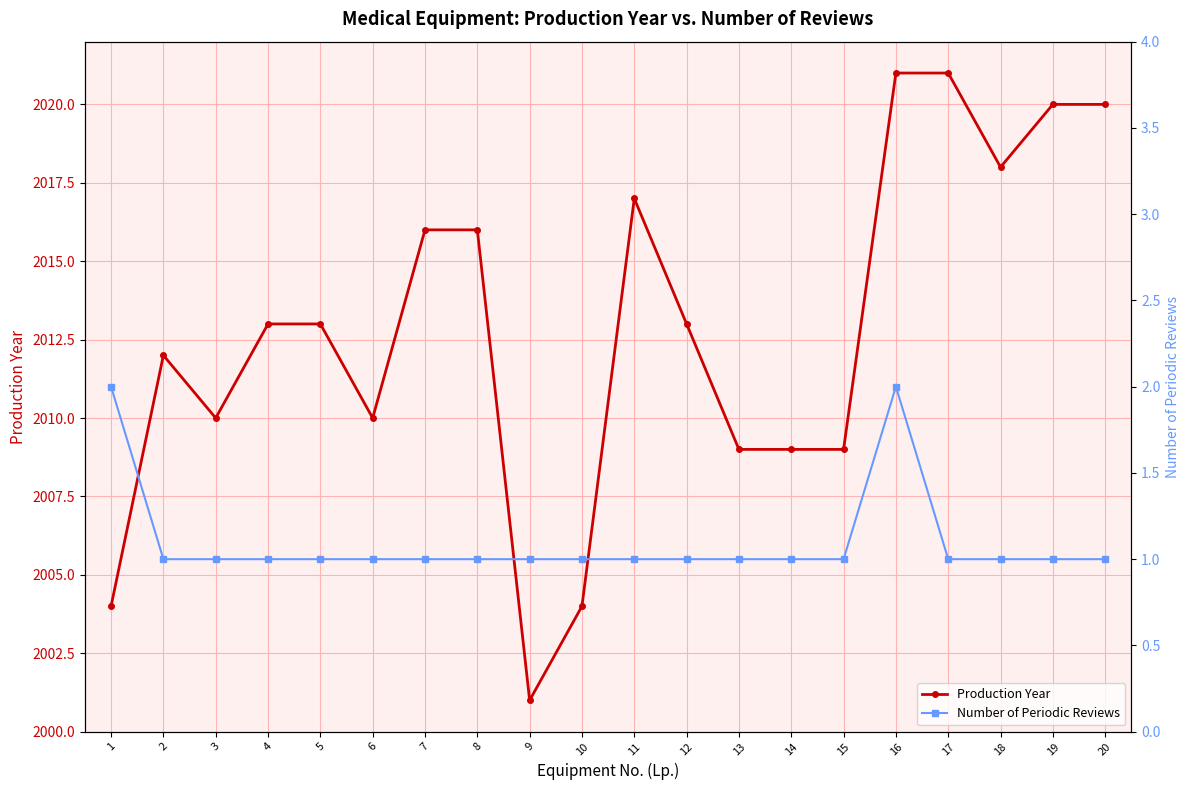

Reading right to left, transcribe all the data shown in this chart.

Production Year: 2020	2020	2018	2021	2021	2009	2009	2009	2013	2017	2004	2001	2016	2016	2010	2013	2013	2010	2012	2004
Number of Periodic Reviews: 1	1	1	1	2	1	1	1	1	1	1	1	1	1	1	1	1	1	1	2